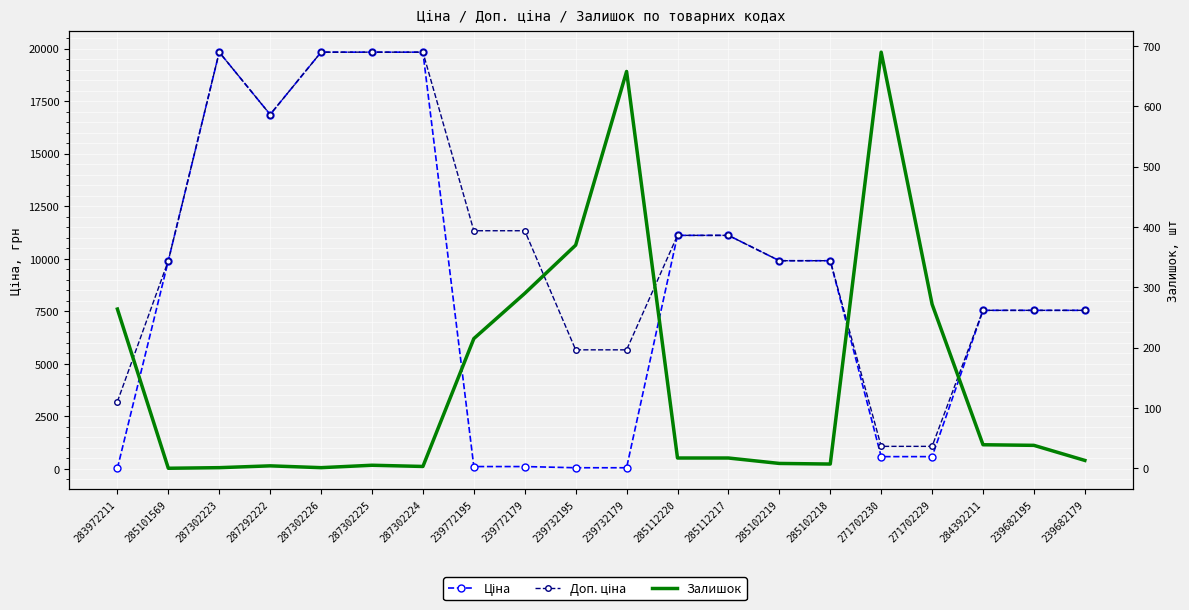

Which series changed the most between 287302226 and 271702229?

Ціна